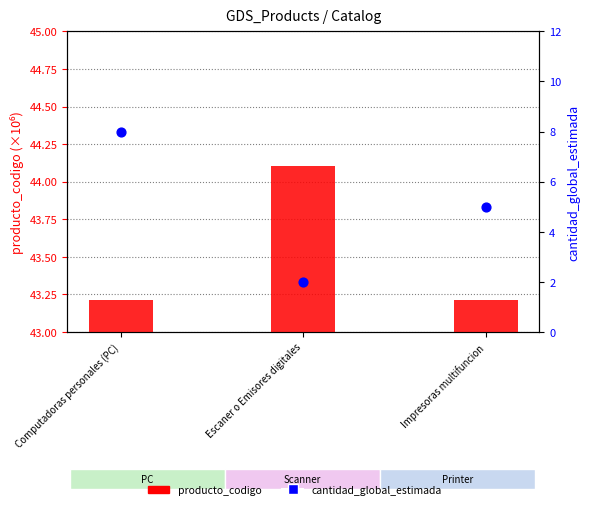

Which series has the widest spread of Y values?

cantidad_global_estimada